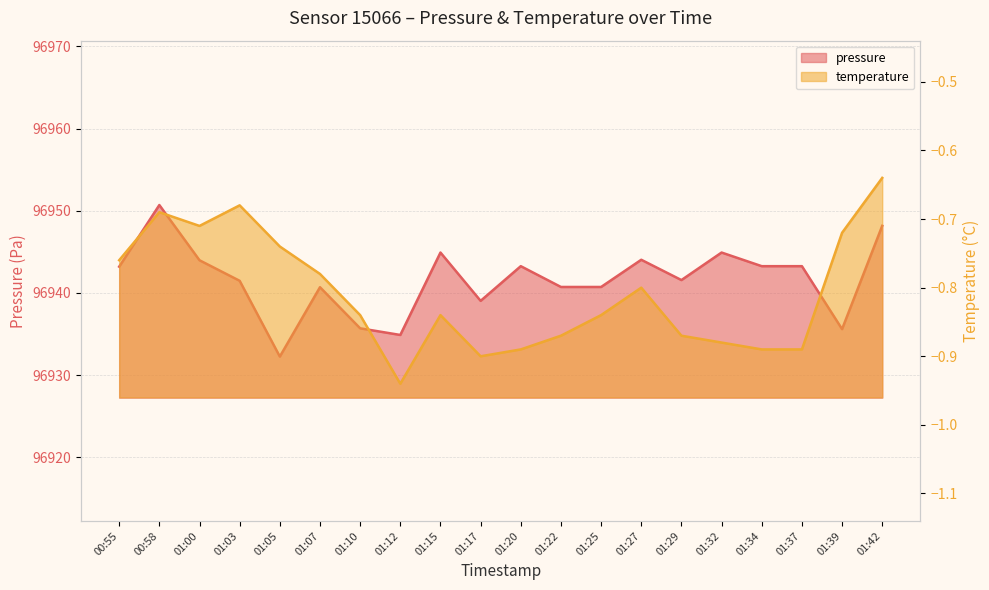

Is the value of pressure at 01:34 greater than the value of temperature at 01:42?

Yes